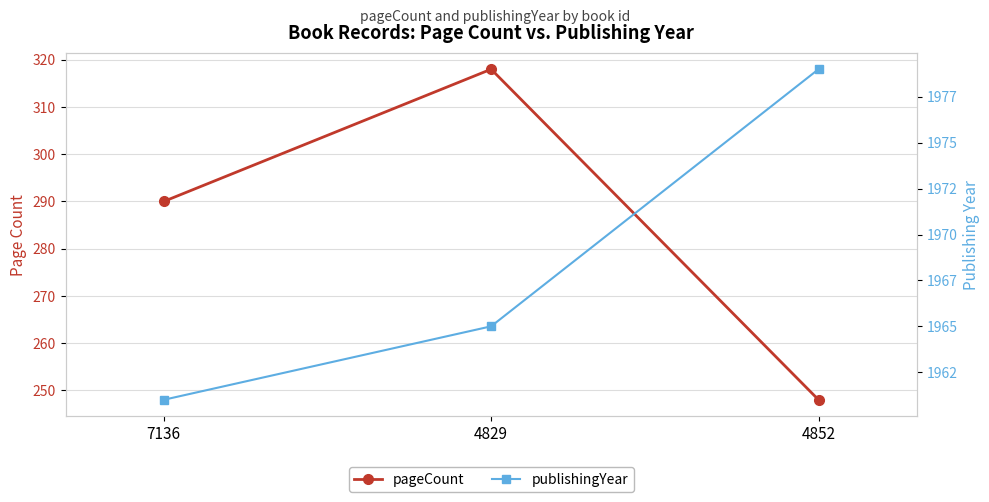

Is it true that pageCount equals 290 at 7136?

True